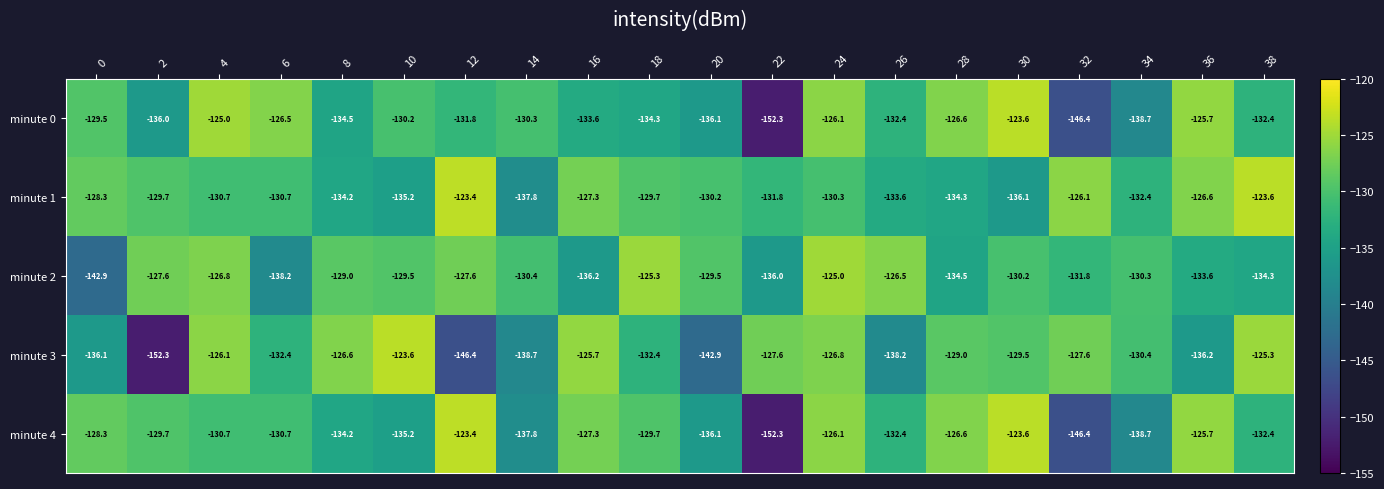

What is the sum of all minute 3 values?

-2653.8